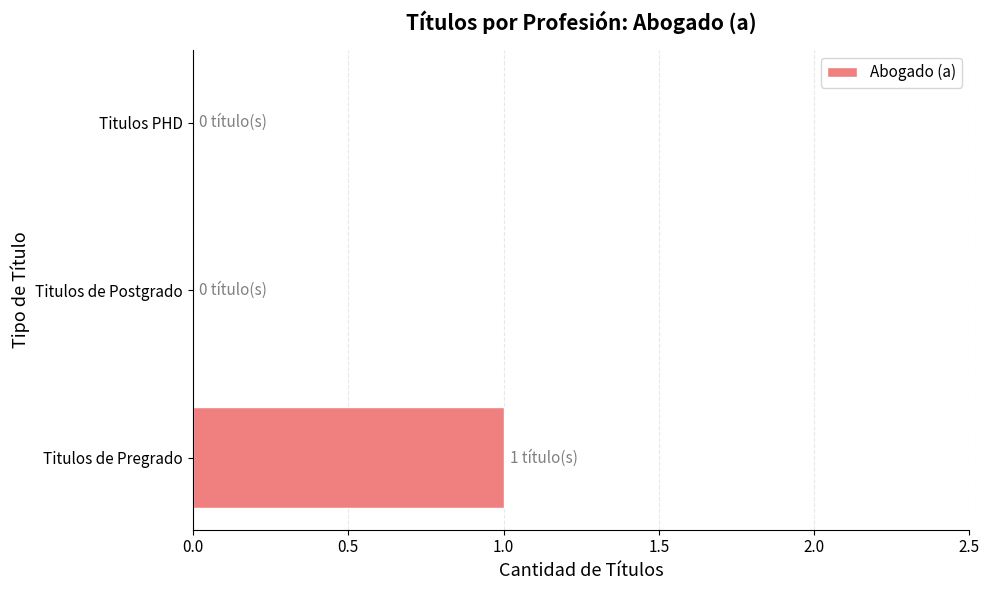

Which has a higher value, Titulos de Pregrado or Titulos de Postgrado?

Titulos de Pregrado